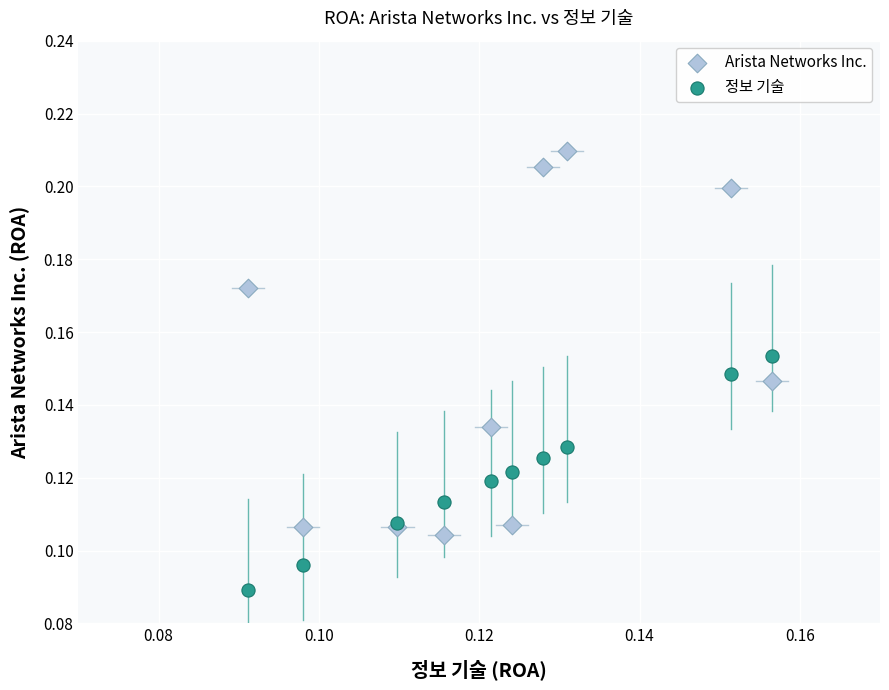

Which series contains the highest Y value?

Arista Networks Inc.